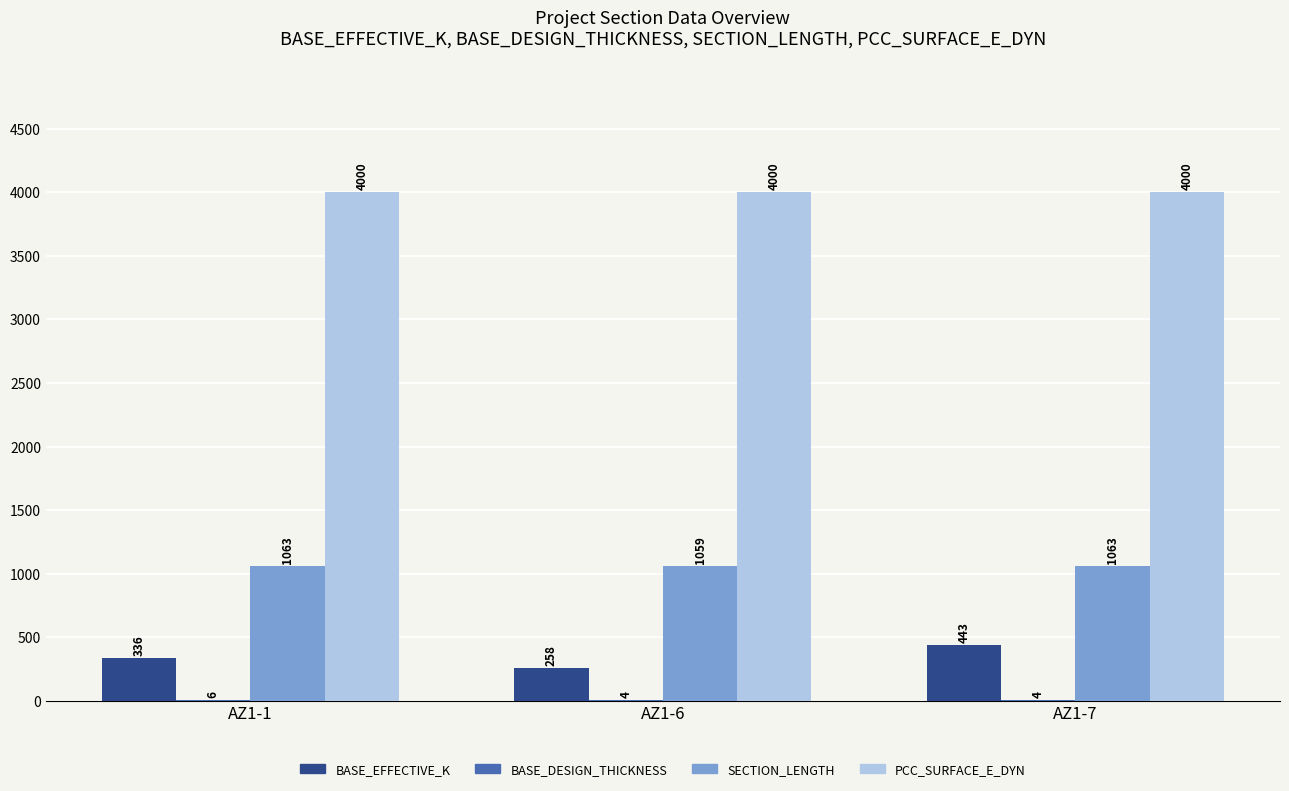

What is the maximum value for SECTION_LENGTH?

1063